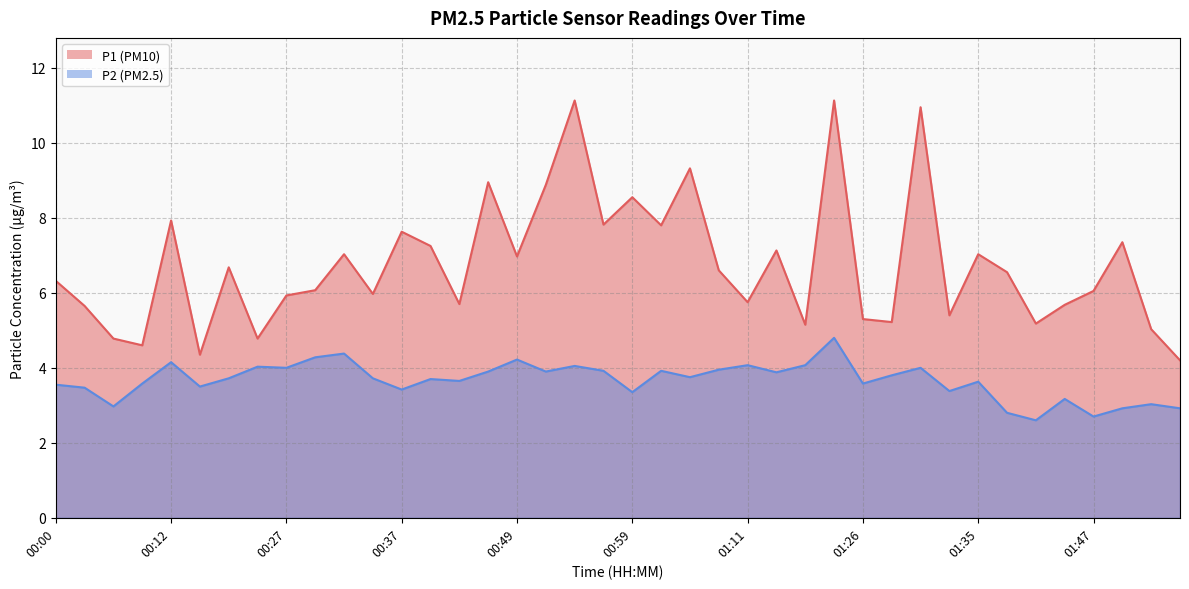

What is the highest value of the P2 series?

4.8